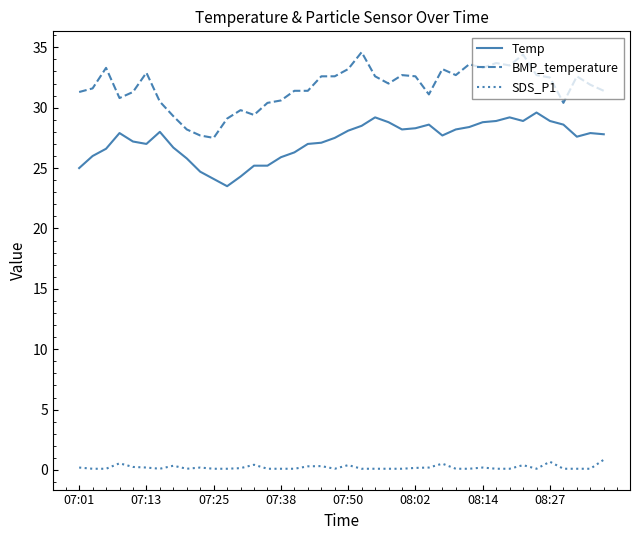

True or false: SDS_P1 and Temp cross at least once.

False